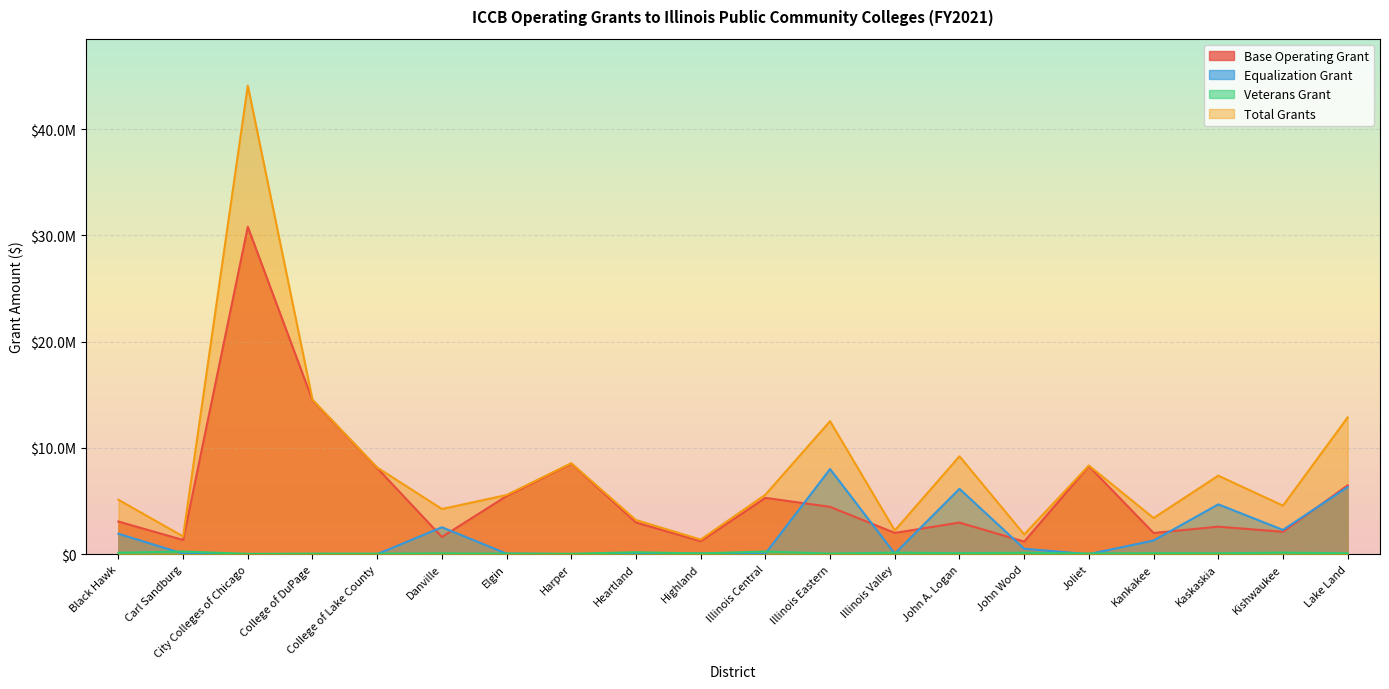

How many values in the Veterans Grant series exceed 83700?

9